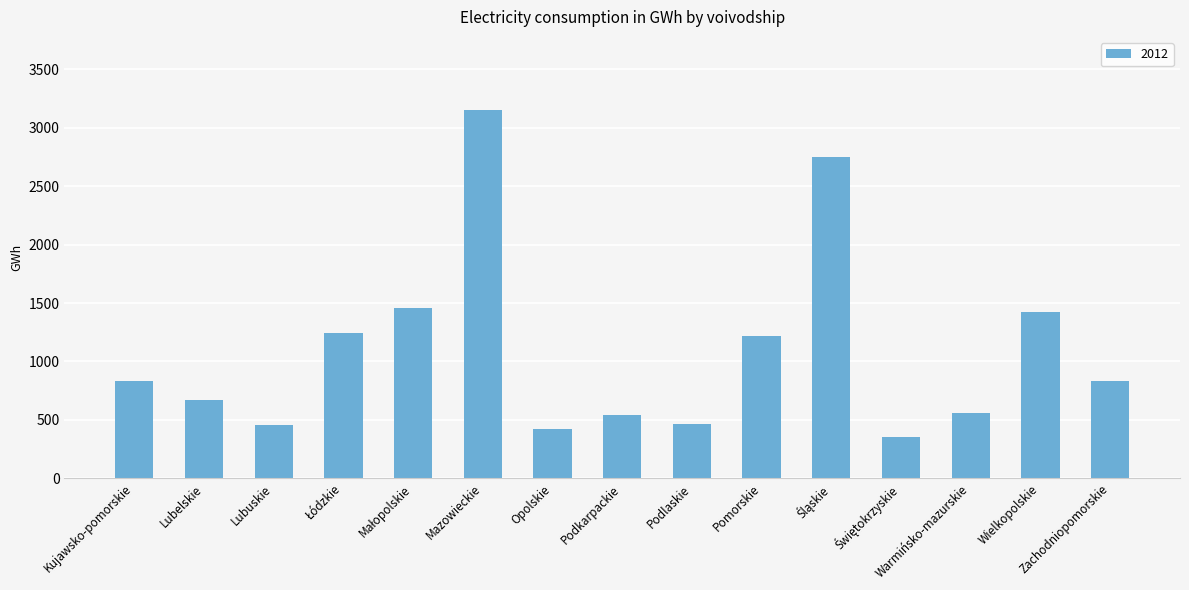

True or false: the data shows 452.6 at Lubuskie.

True